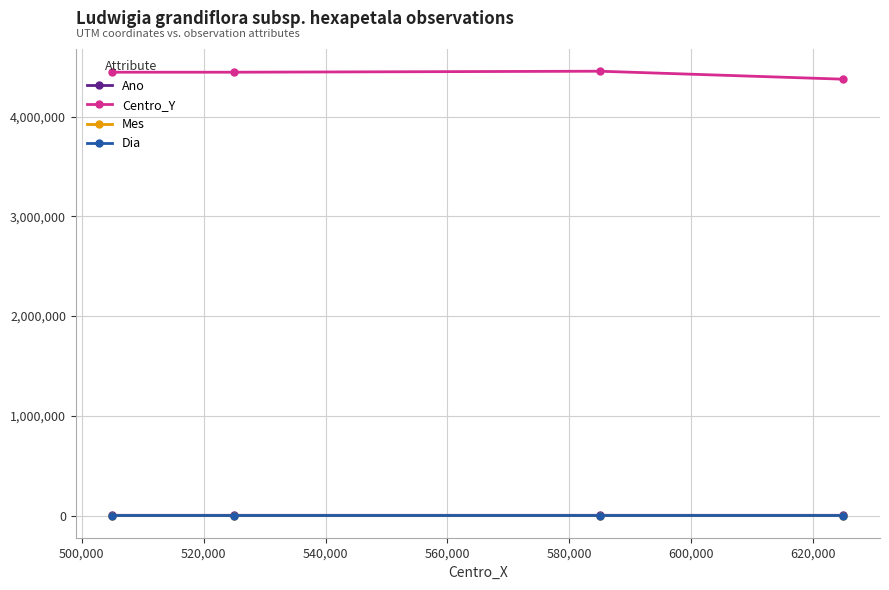

Does the chart display data point markers on the line(s)?

Yes